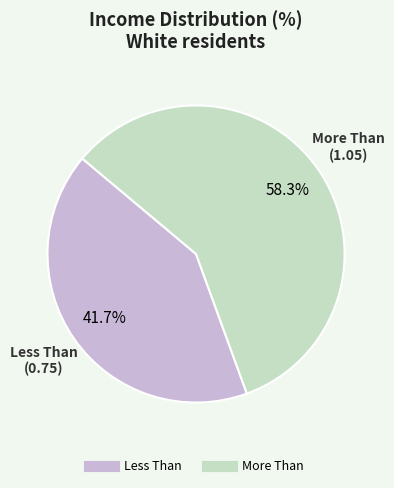

The Less Than slice represents 50% of the pie. True or false?

False